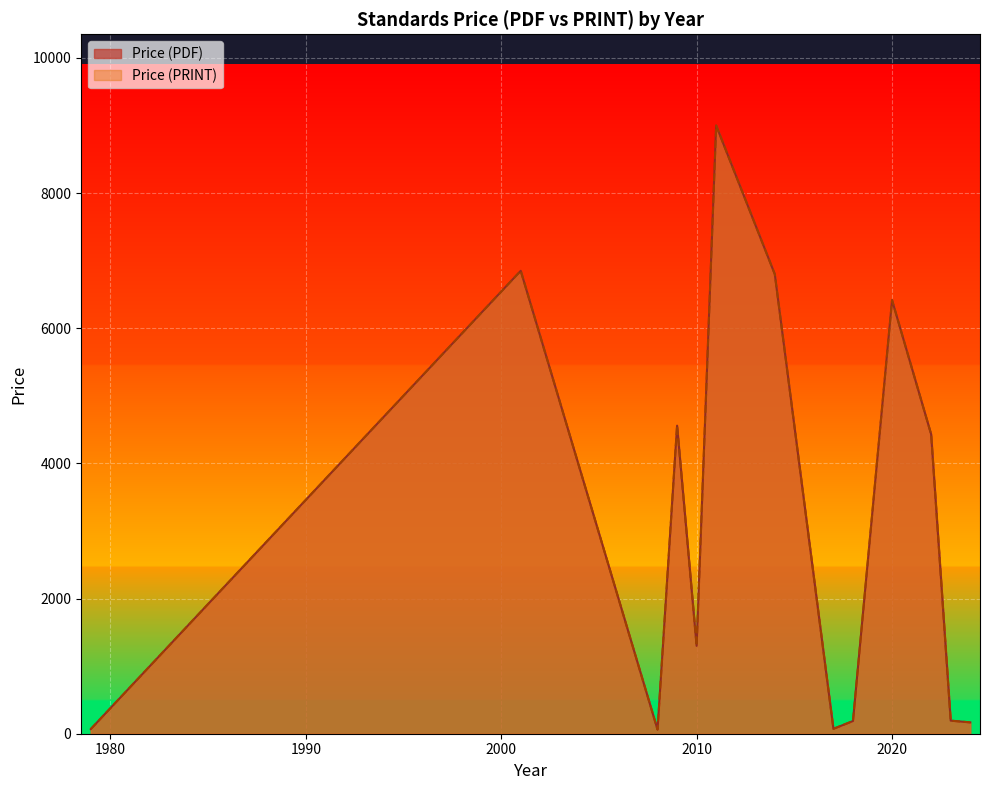

True or false: Price (PDF) has more than 0 interior local peaks.

True